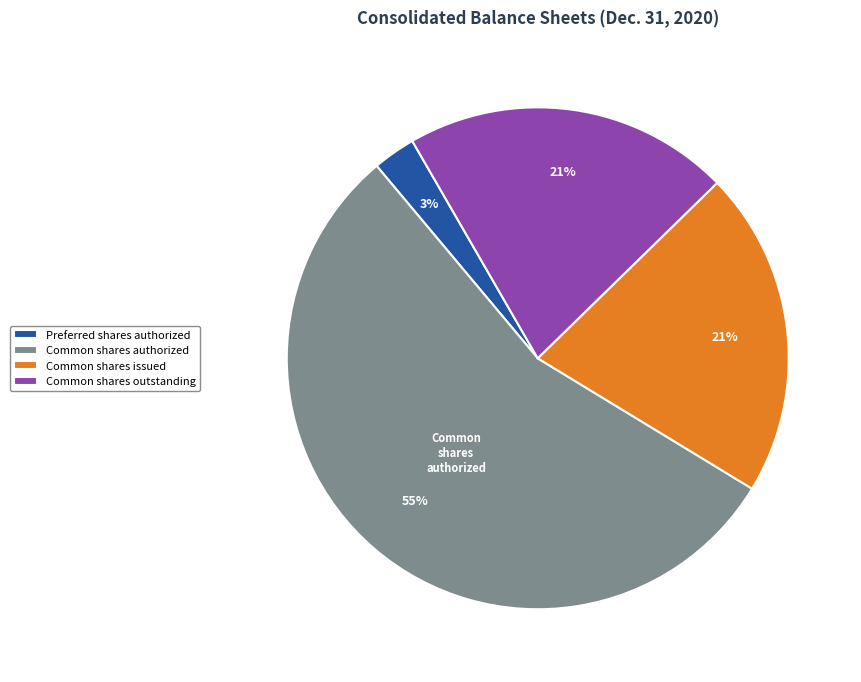

Between Common shares authorized and Common shares issued, which is larger?

Common shares authorized